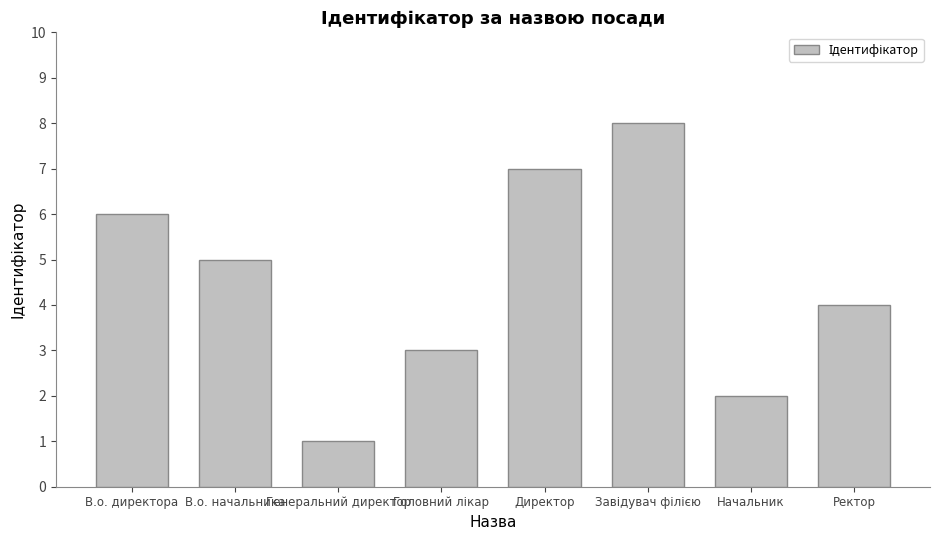

Count the number of categories in the chart.

8